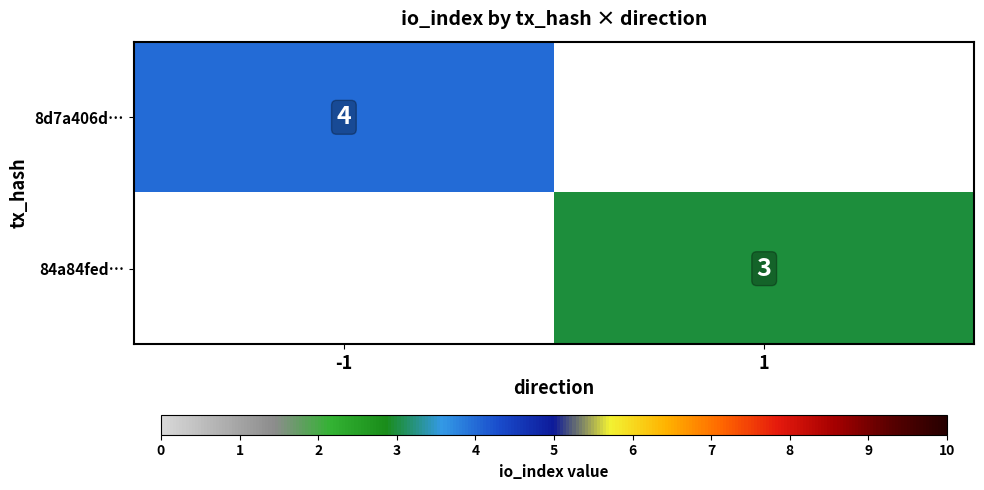

True or false: 84a84fed… has a value of 3 at 1.

True